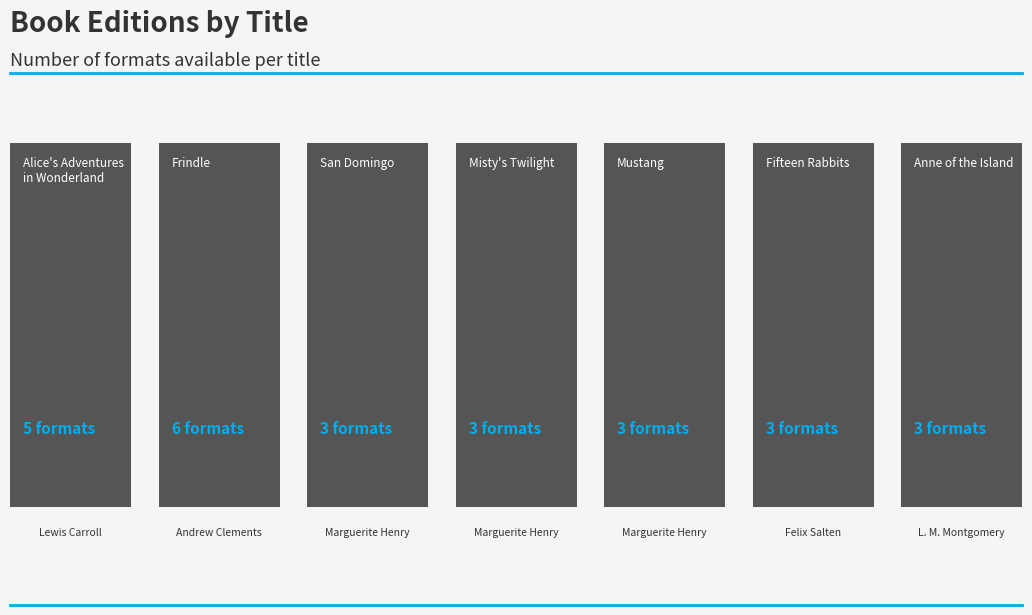

What is the difference between the maximum and minimum values?

3